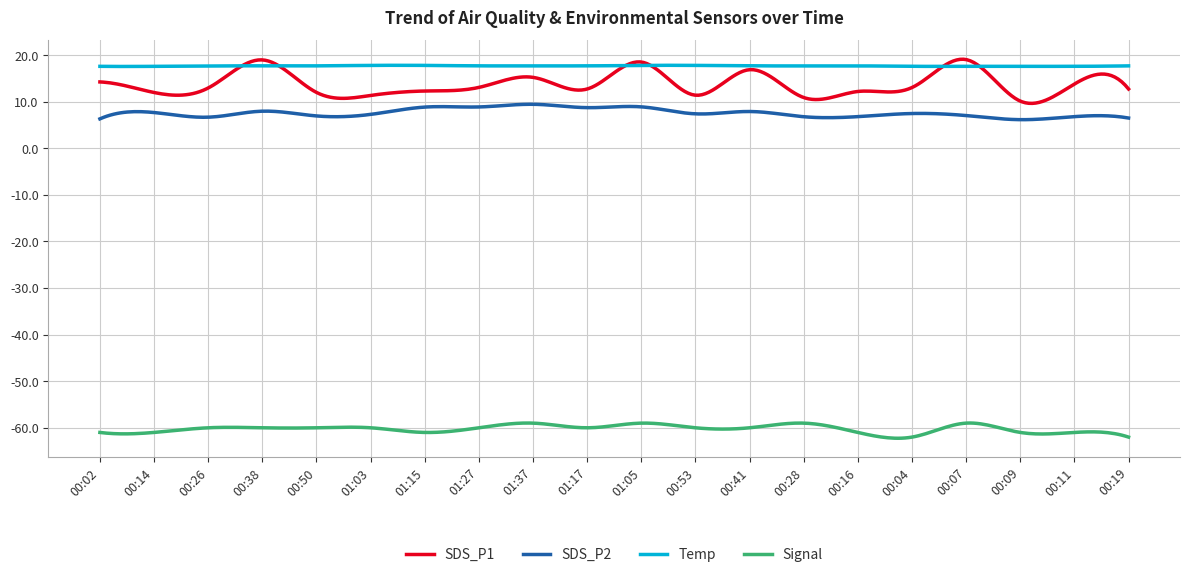

True or false: SDS_P2 and SDS_P1 intersect in this chart.

False